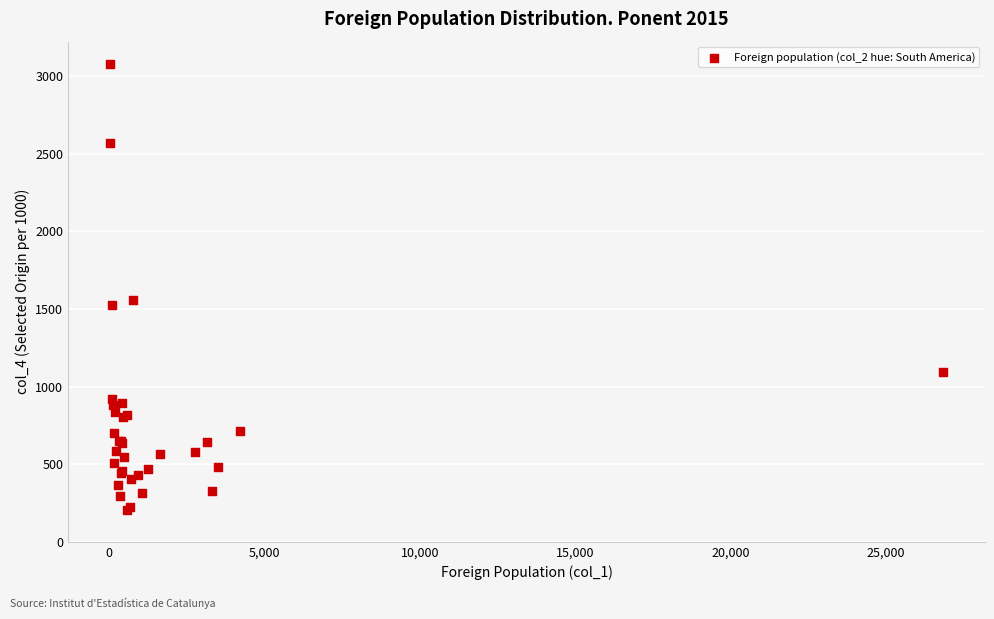

What Y value in the scatter plot is closest to 1642?

1555